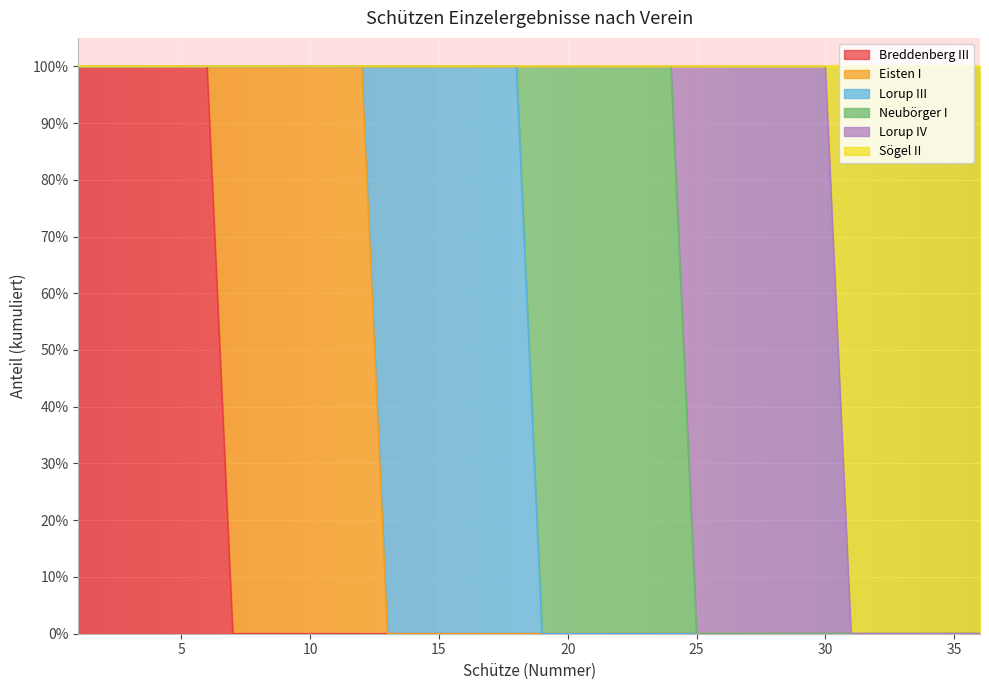

What are all the series names shown in the legend?

Breddenberg III, Eisten I, Lorup III, Neubörger I, Lorup IV, Sögel II